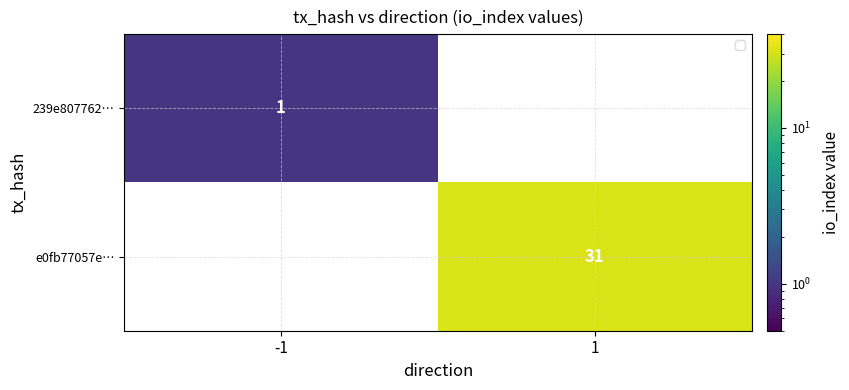

The 239e807762… series shows 1 at -1. True or false?

True